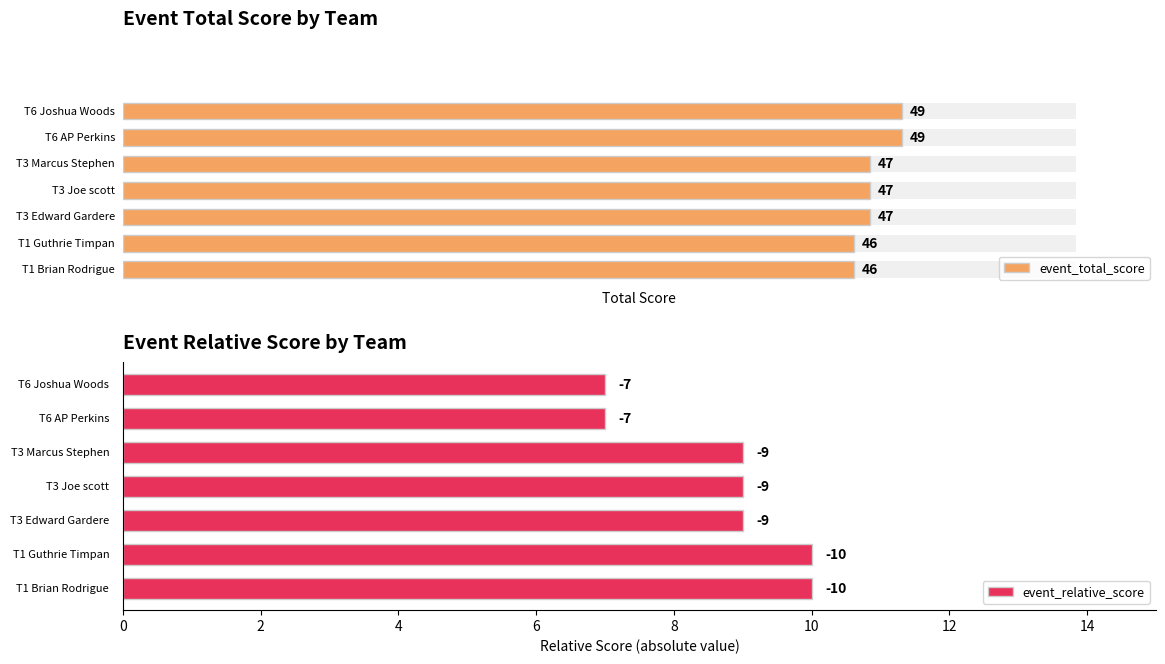

At how many categories does at least one series exceed 12?

7